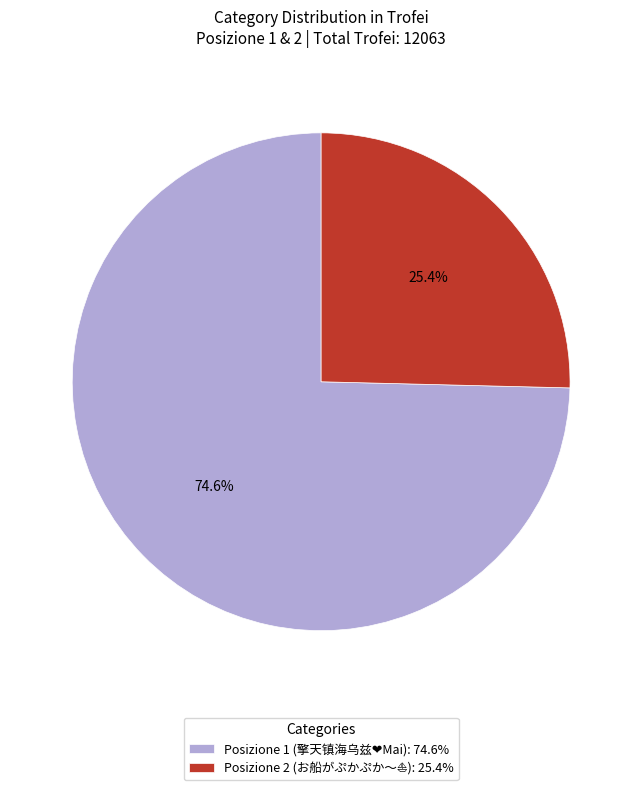

Is there a majority slice in this chart?

Yes